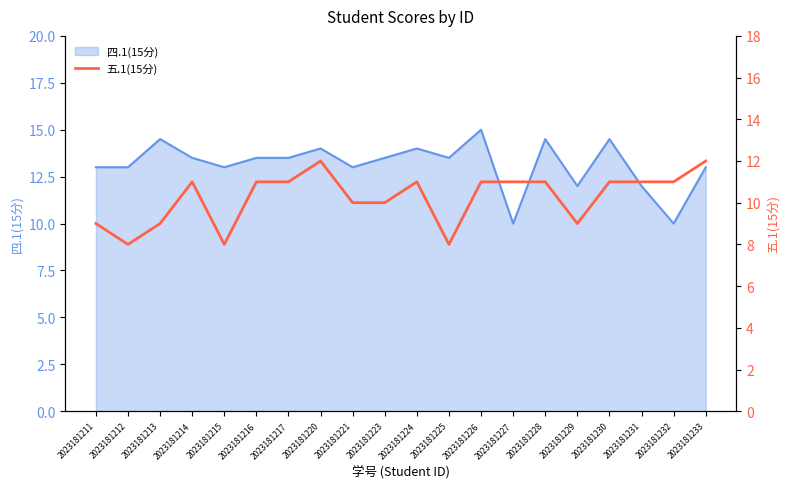

The value of 四.1(15分) at 2023181229 is 12.0. True or false?

True